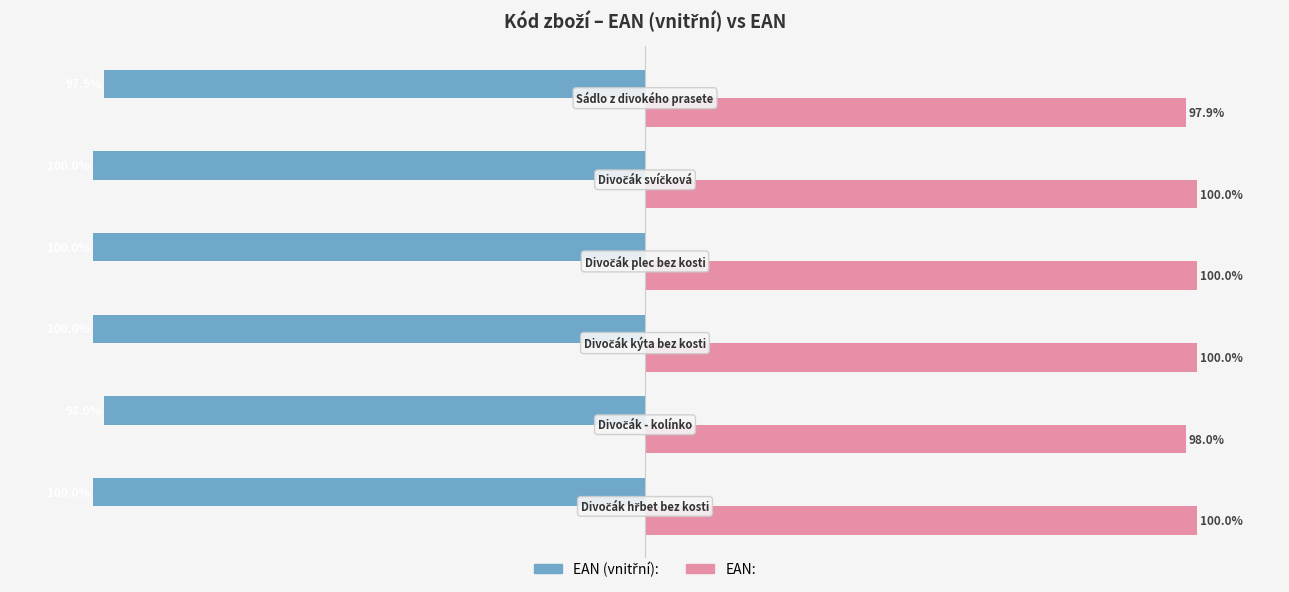

Rank the series by their average value, from highest to lowest.

EAN:, EAN (vnitřní):